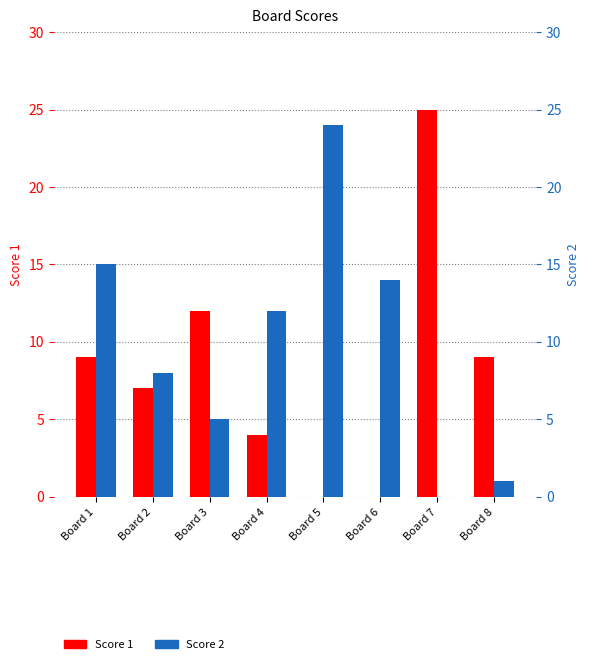

Where is Score 1 nearest to the value 12?

Board 3